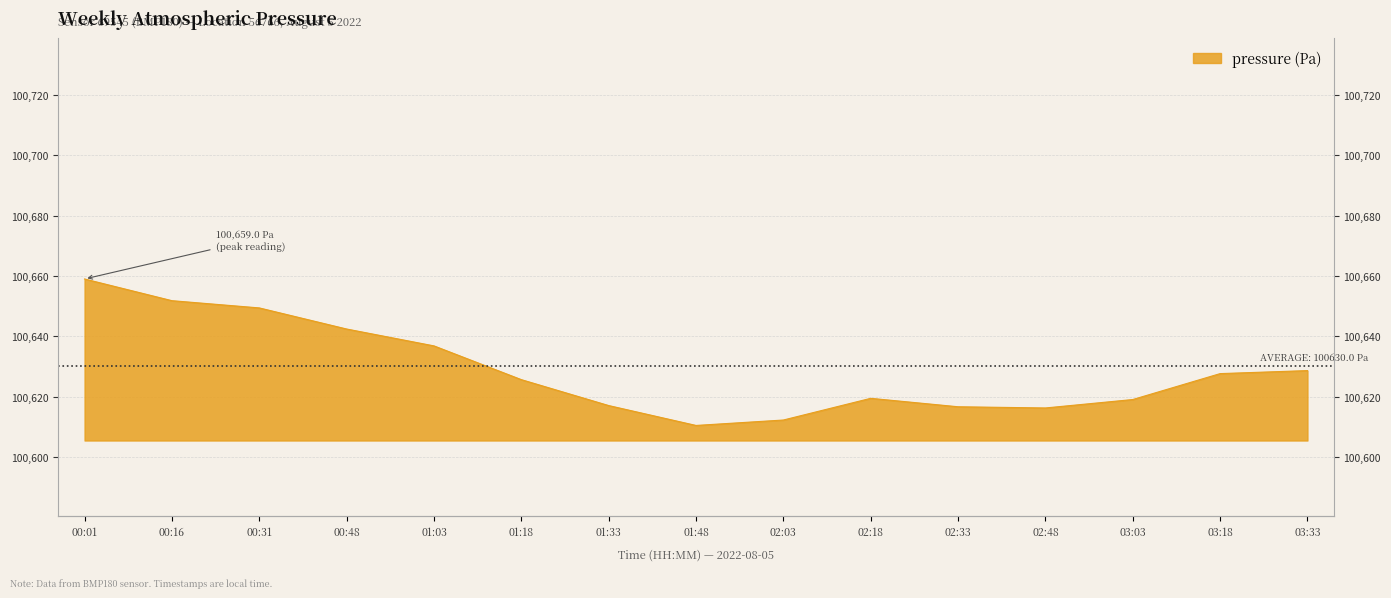

What is the label of the 11th point from the right?

01:03